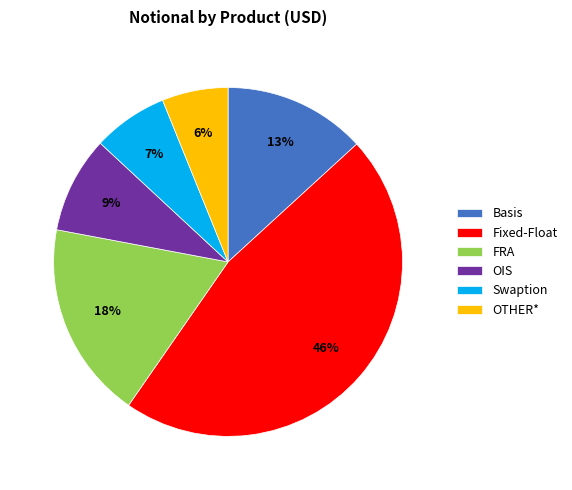

Between Basis and Swaption, which is larger?

Basis